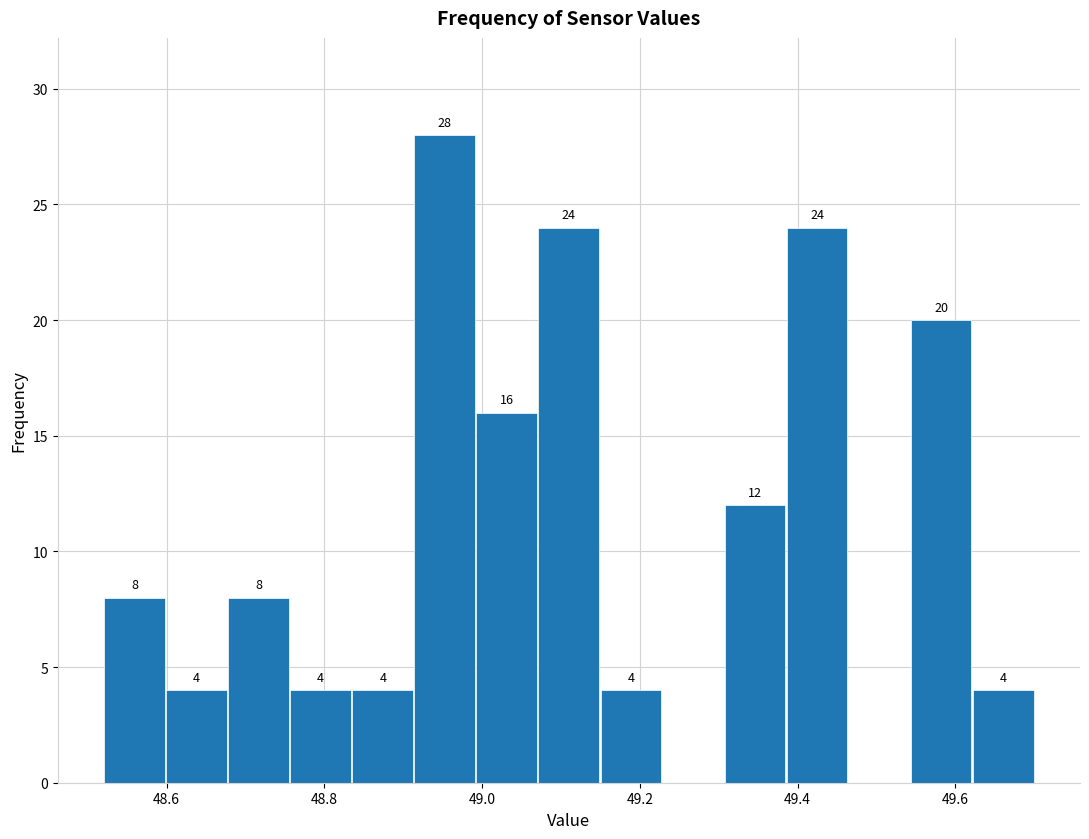

Around what value on the x-axis is the tallest bar? Give the approximate position of its centre, as read against the axis.

48.96